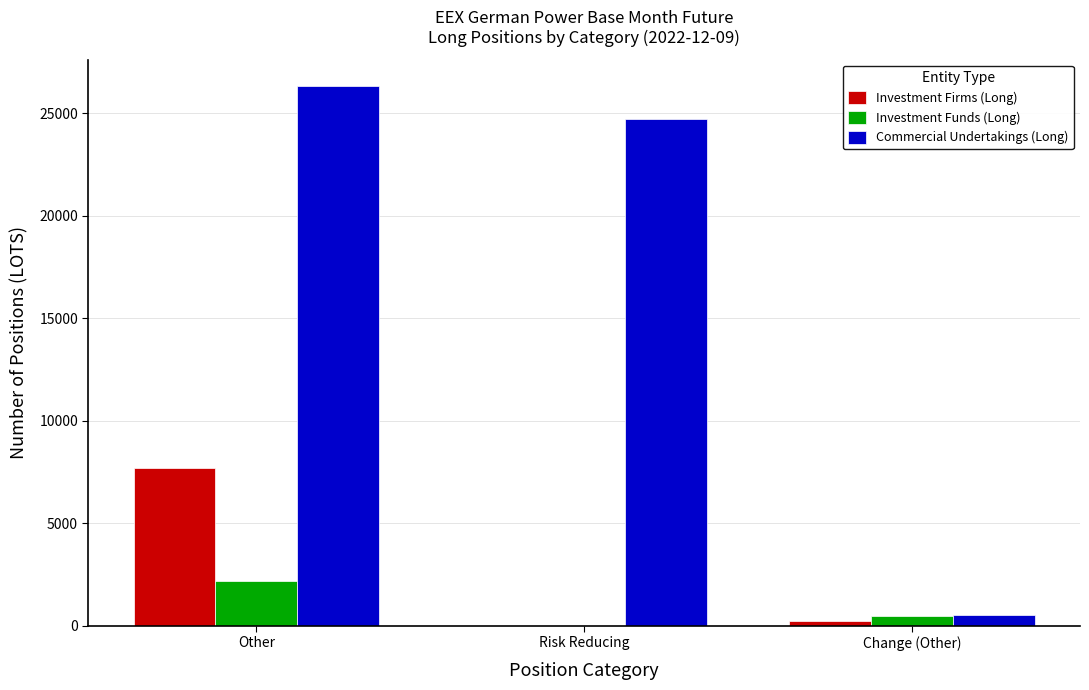

Which series changed the most between Risk Reducing and Change (Other)?

Commercial Undertakings (Long)